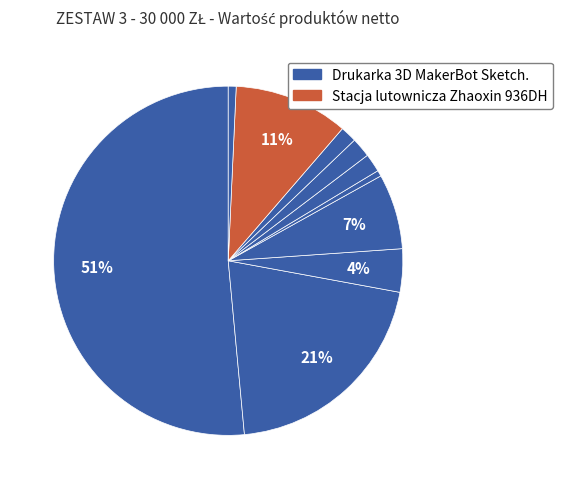

Count the number of slices in the pie.

10